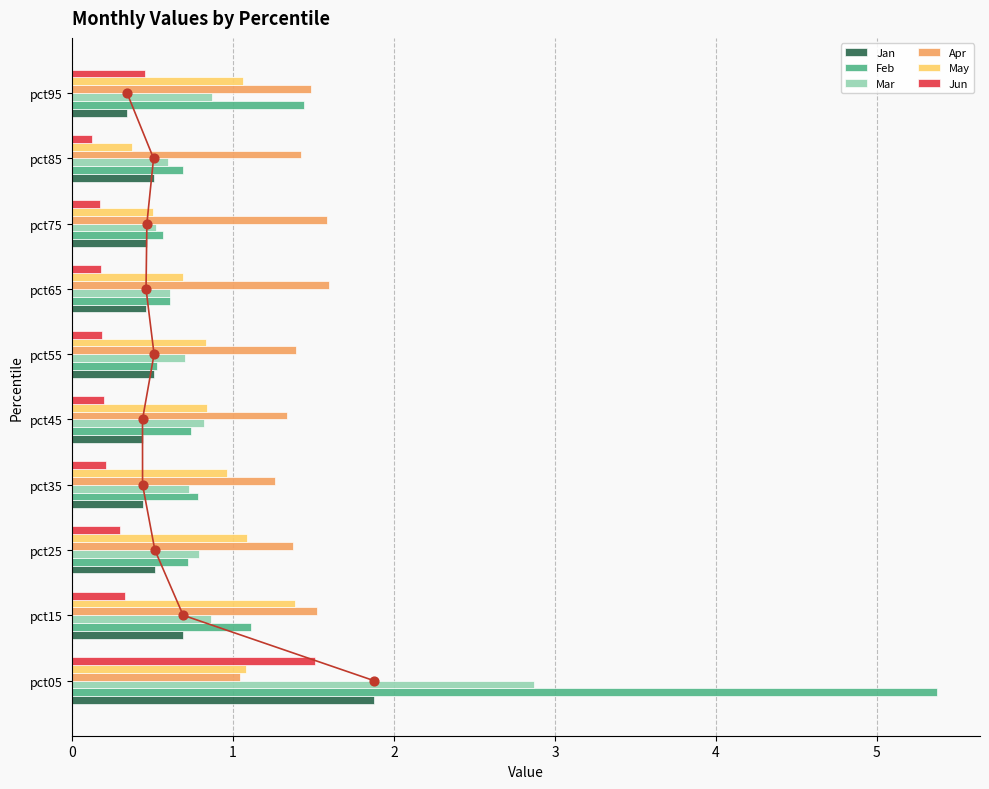

Which series has the largest total across all categories?

Apr